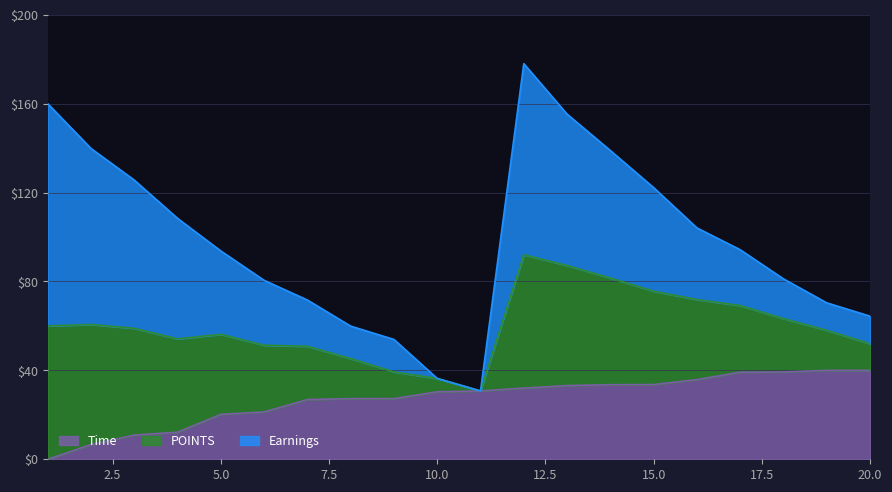

What is the maximum value for Time?

40.0